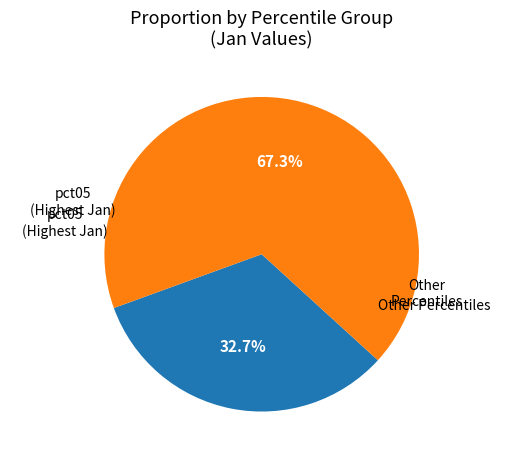

Is there a majority slice in this chart?

Yes